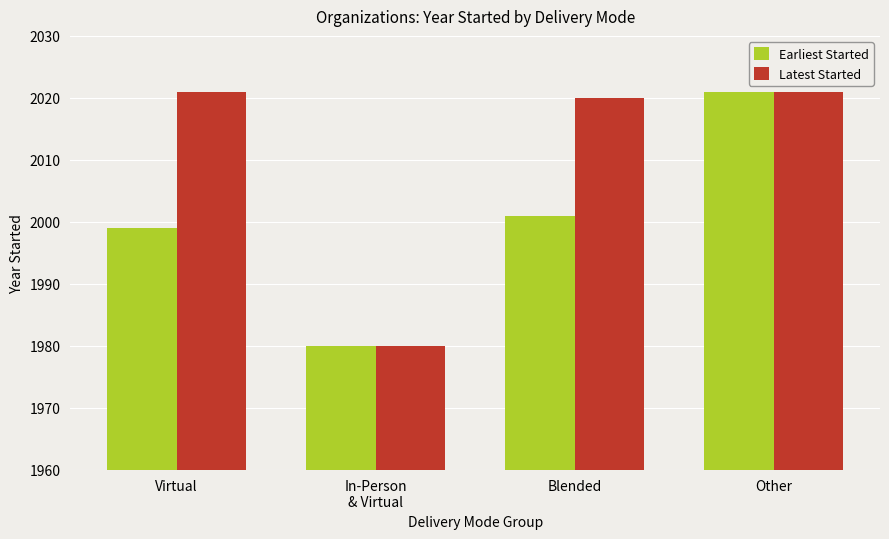

Read the Latest Started value at Blended.

2020